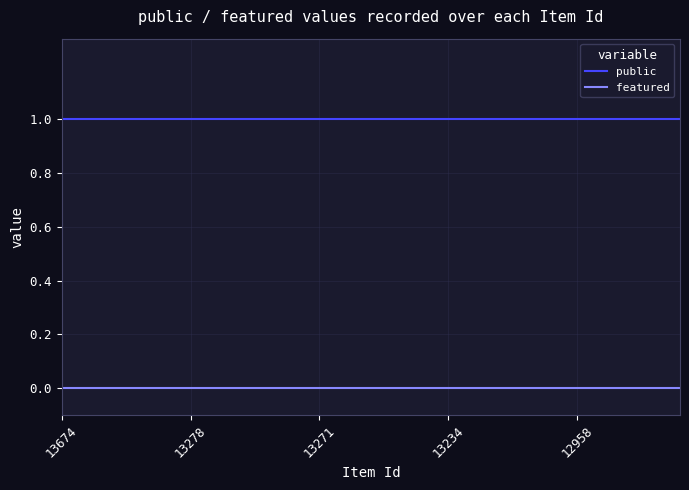

Which series has the largest total across all categories?

public